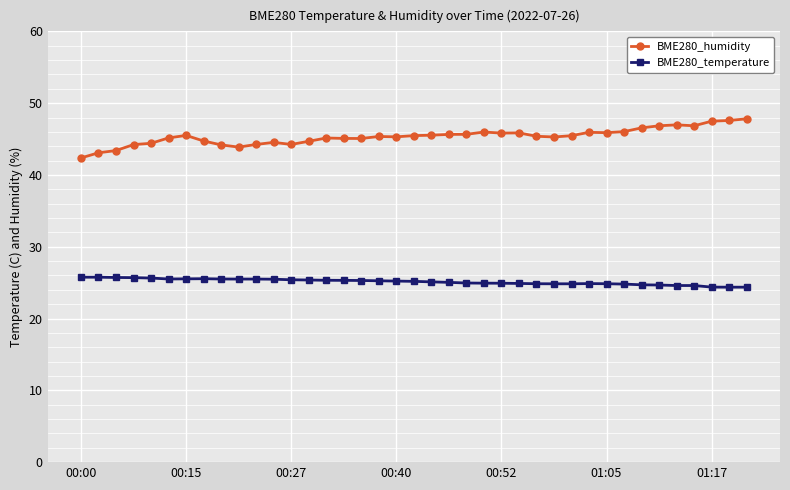

What is the value of the BME280_temperature point at the 39th from the left?

24.4